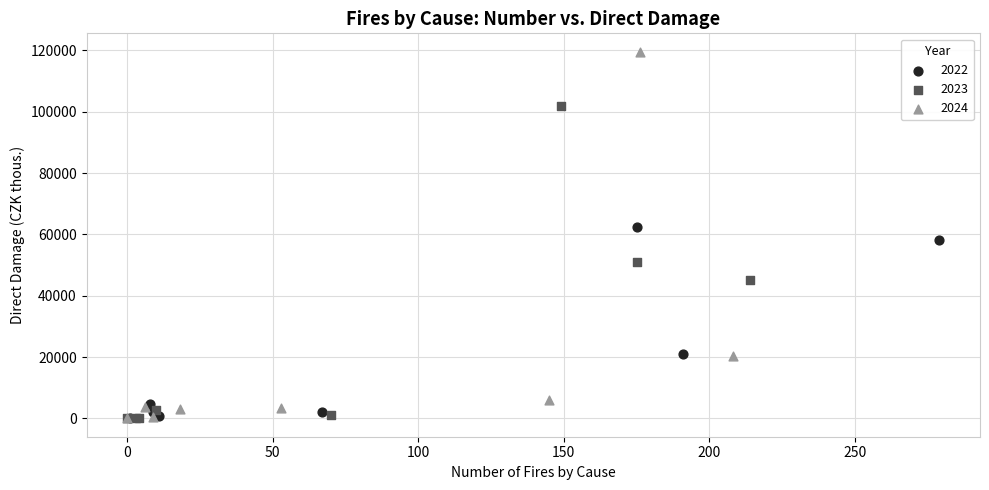

Which series contains the highest Y value?

2024